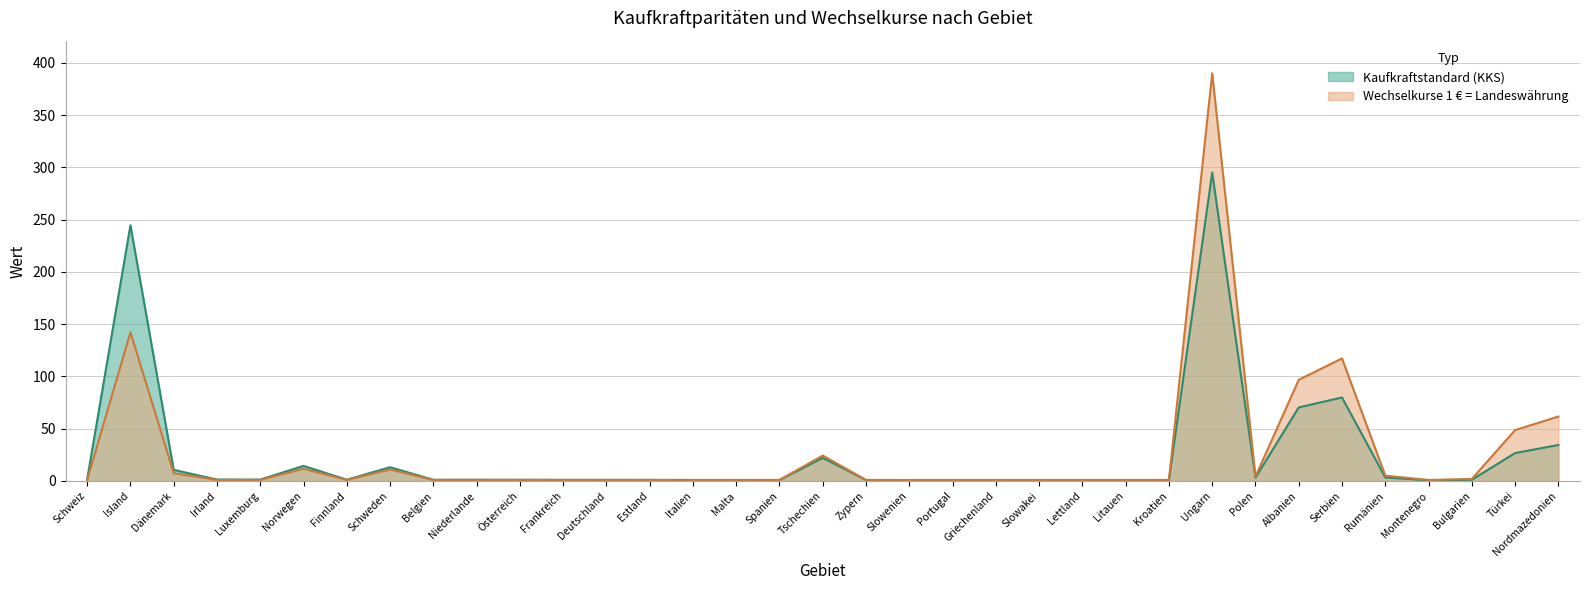

How many data points in Kaufkraftstandard (KKS) are above 1?

23